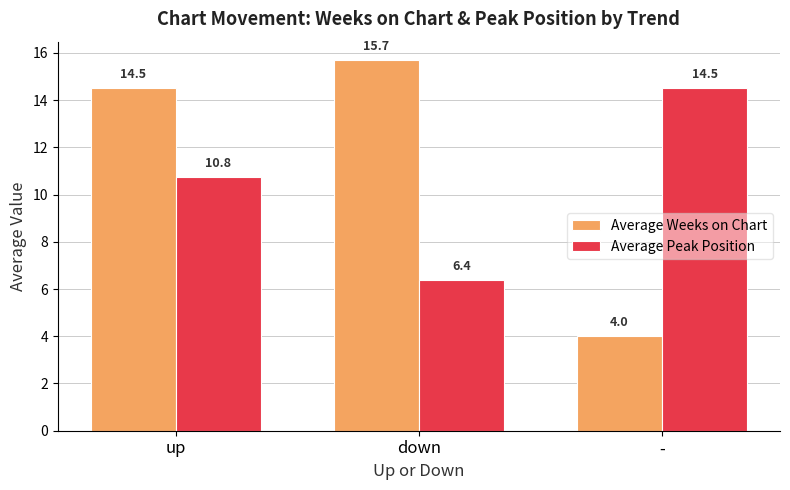

List the series in order of their peak value, highest first.

Average Weeks on Chart, Average Peak Position